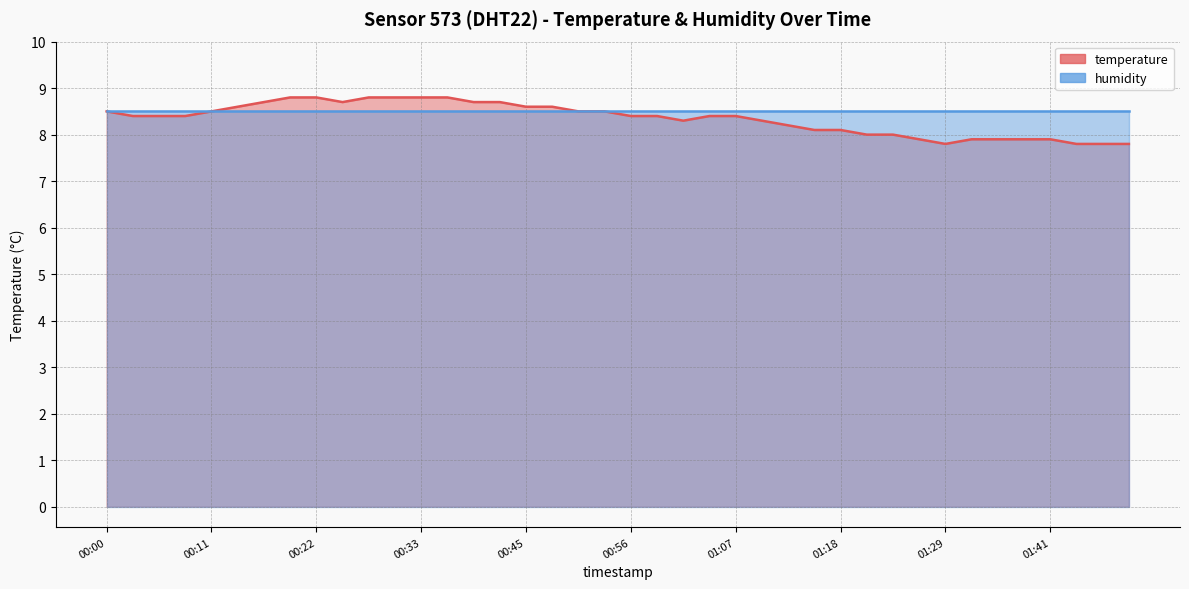

Approximately how many times larger is the value at 01:21 compared to 01:41?

1.0